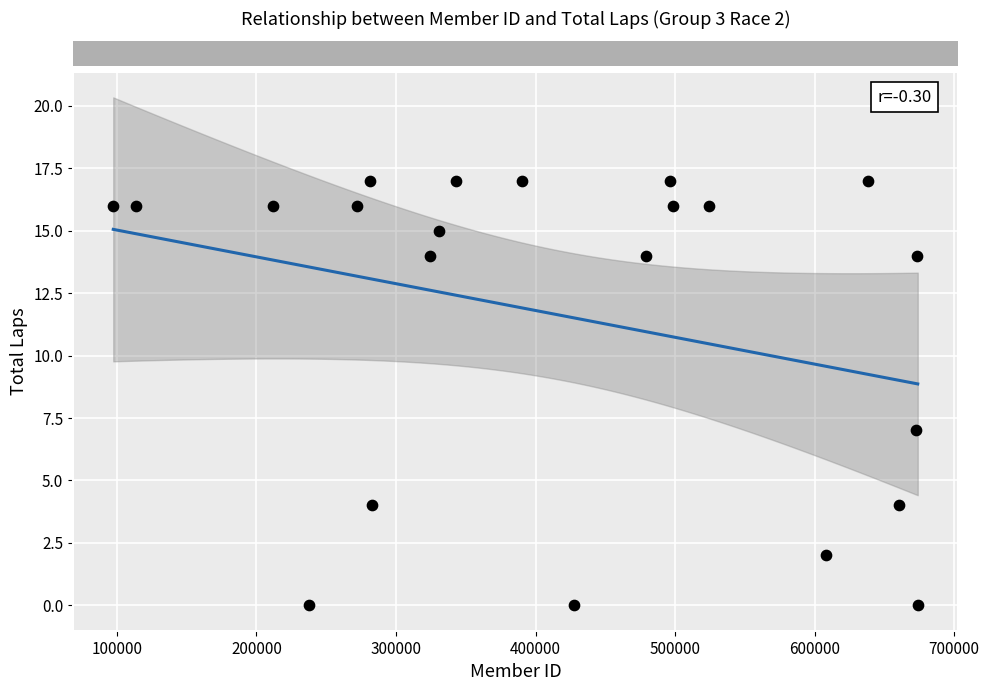

What is the range of Y values (max minus min)?

17